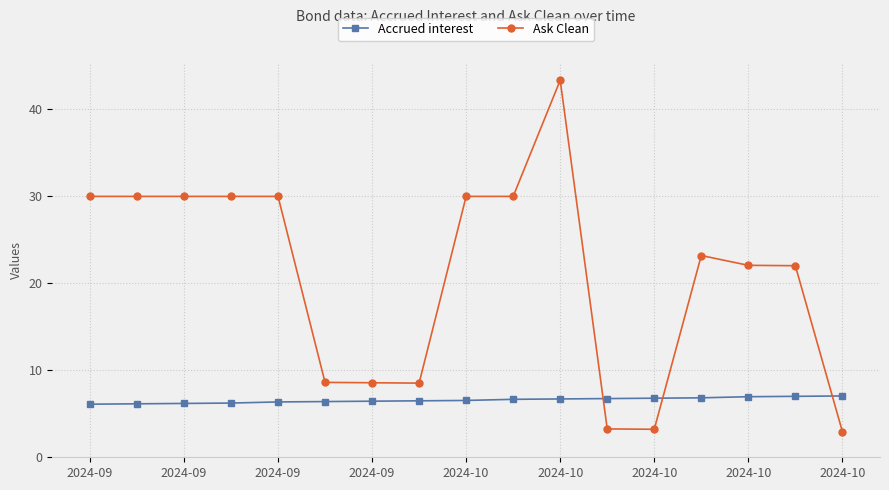

What is the value of the Accrued interest point at the 10th from the left?

6.7